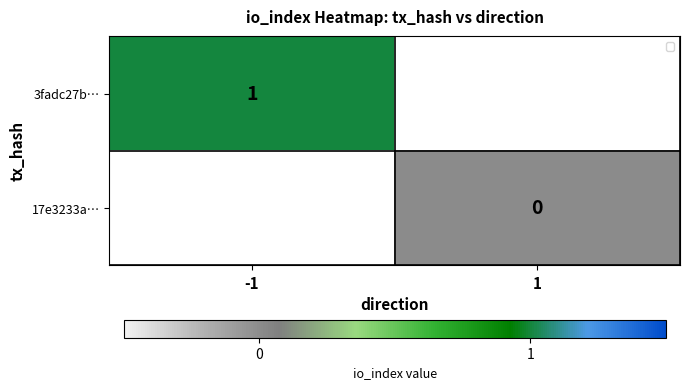

Rank the series by their average value, from highest to lowest.

3fadc27b…, 17e3233a…